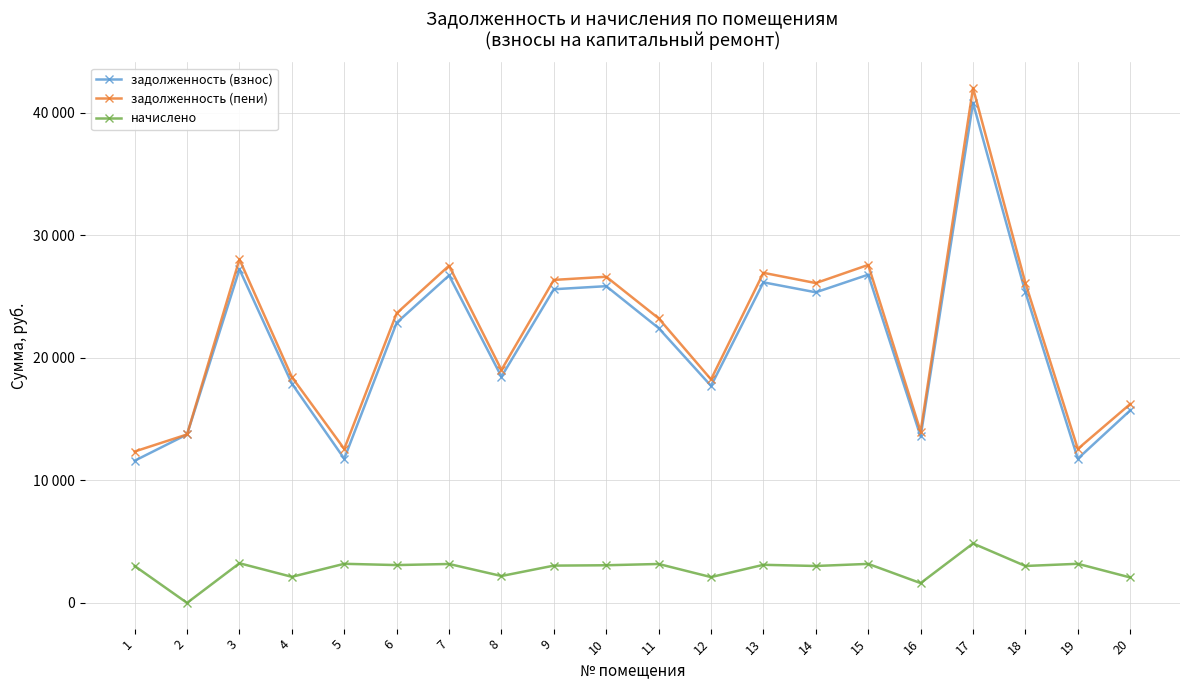

Reading left to right, extract all data points from this chart.

задолженность (взнос): 1=11607.3	2=13752.2	3=27238.0	4=17908.1	5=11774.4	6=22873.2	7=26737.1	8=18471.8	9=25610.1	10=25860.4	11=22438.1	12=17720.3	13=26173.4	14=25359.5	15=26799.6	16=13587.8	17=40825.7	18=25359.5	19=11774.4	20=15718.4
задолженность (пени): 1=12360.6	2=13752.2	3=28047.1	4=18440.0	5=12572.4	6=23645.1	7=27531.4	8=19020.5	9=26370.8	10=26628.6	11=23232.4	12=18246.7	13=26950.9	14=26112.8	15=27595.7	16=13991.4	17=42038.4	18=26112.8	19=12572.4	20=16237.4
начислено: 1=3013.2	2=0.0	3=3236.4	4=2127.8	5=3191.8	6=3087.6	7=3176.9	8=2194.8	9=3043.0	10=3072.7	11=3176.9	12=2105.5	13=3109.9	14=3013.2	15=3184.3	16=1614.5	17=4850.9	18=3013.2	19=3191.8	20=2075.8